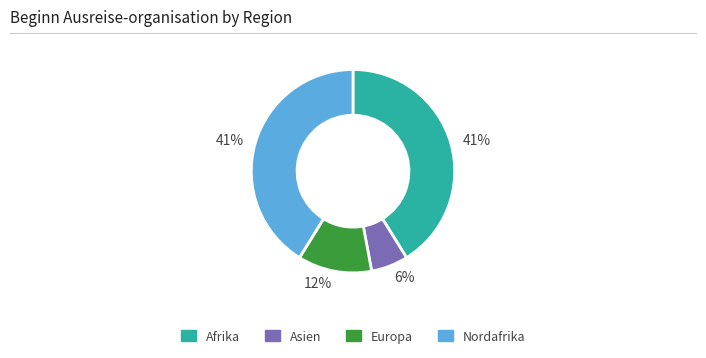

To the nearest percent, what is the difference between the largest and smallest slice percentages?

35%